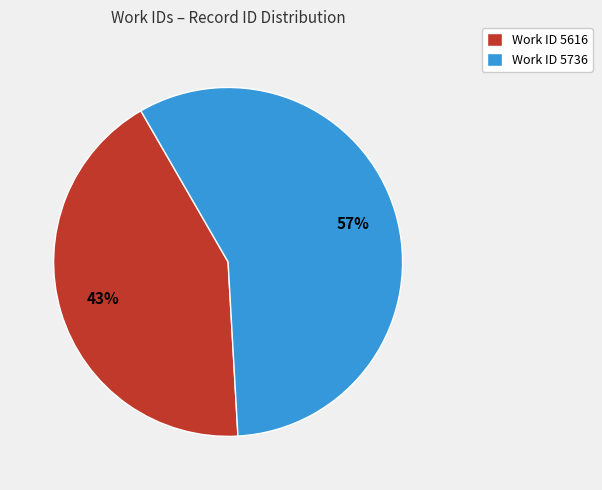

How many segments does this pie chart have?

2